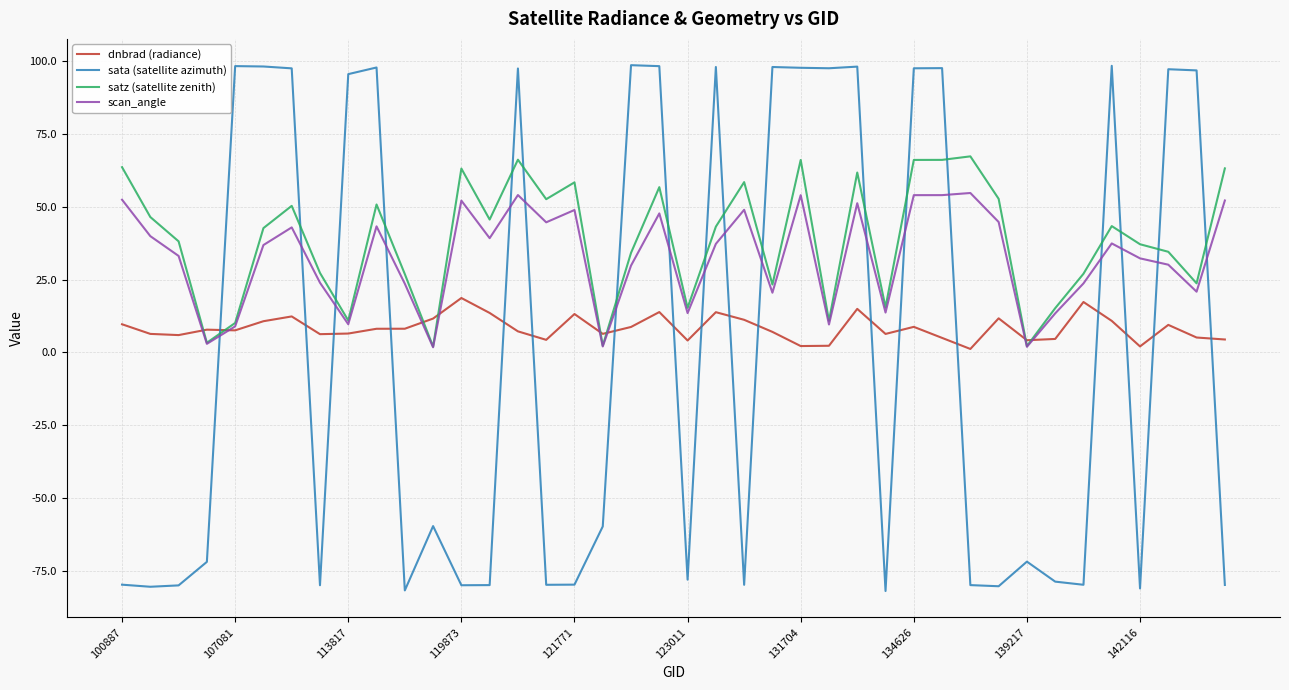

How many times do sata (satellite azimuth) and dnbrad (radiance) cross each other?

18